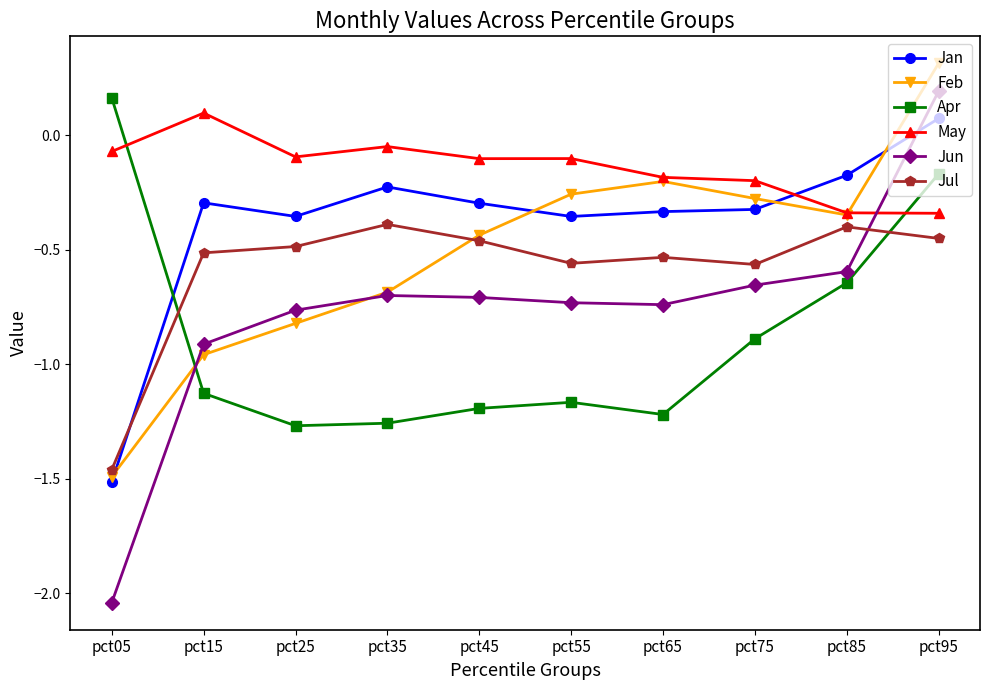

True or false: Jul has a value of -0.5 at pct15.

True